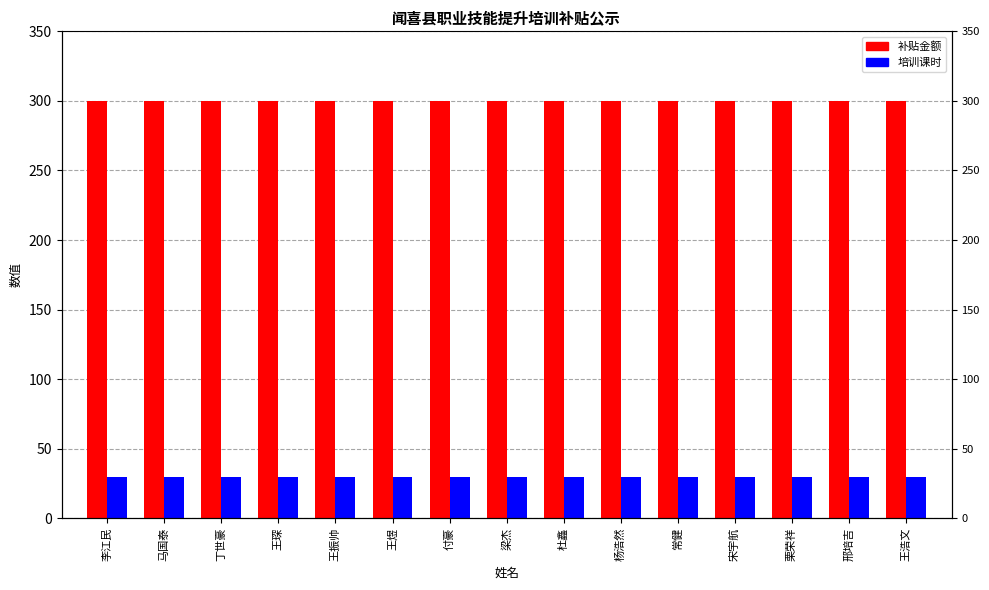

At how many categories does at least one series exceed 271?

15